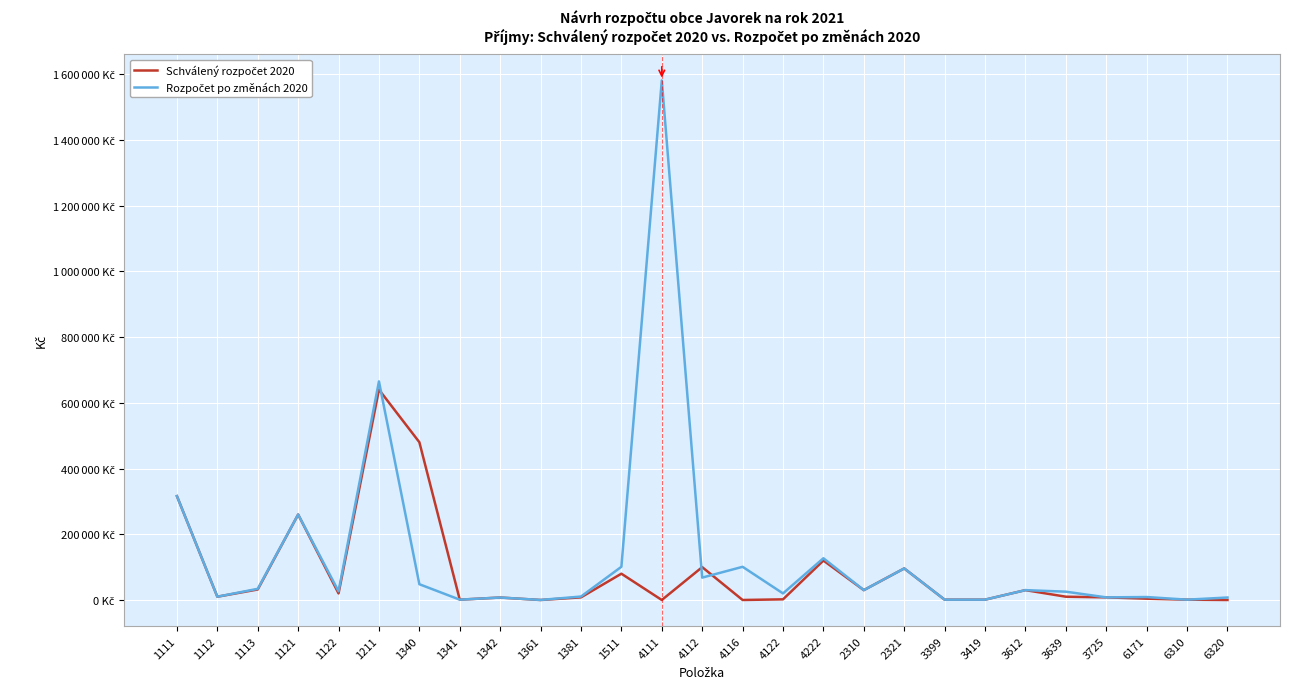

Which series has the largest total across all categories?

Rozpočet po změnách 2020